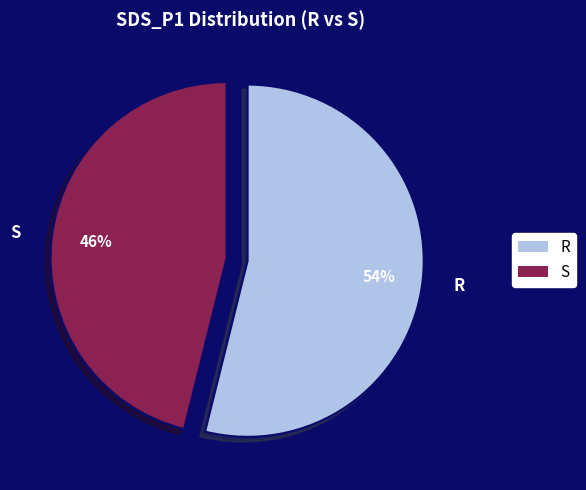

What is the majority slice?

R